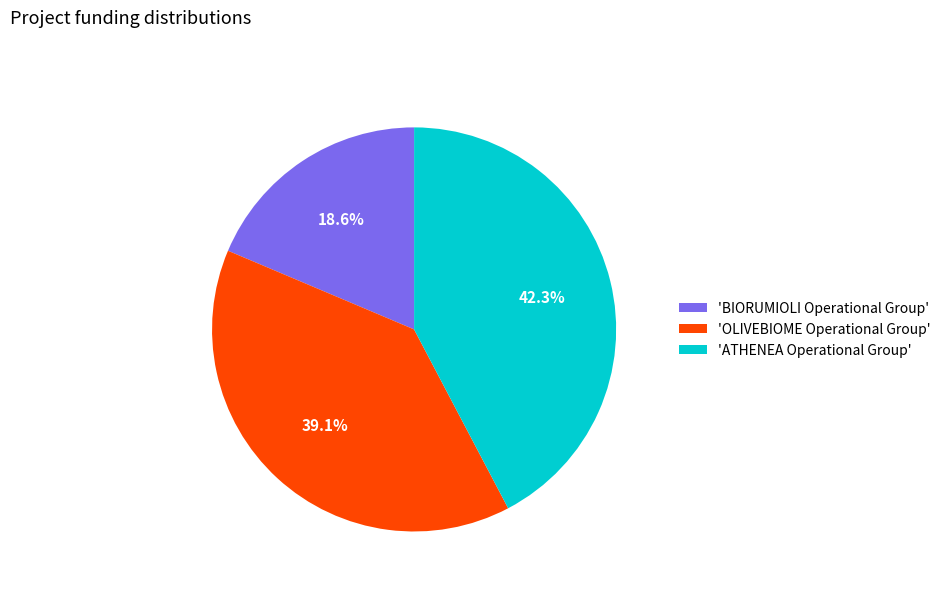

Does any single category account for the majority?

No